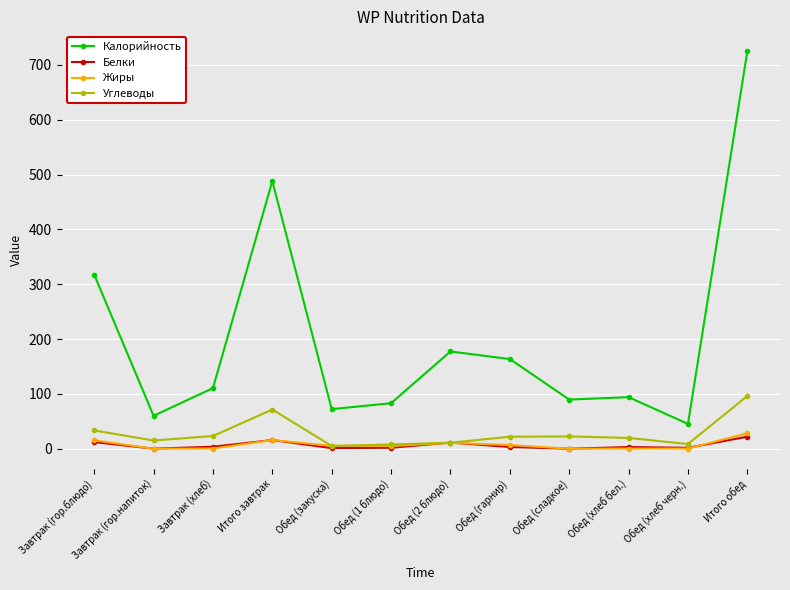

In Углеводы, how many points are lower than both neighbors (excluding endpoints)?

3